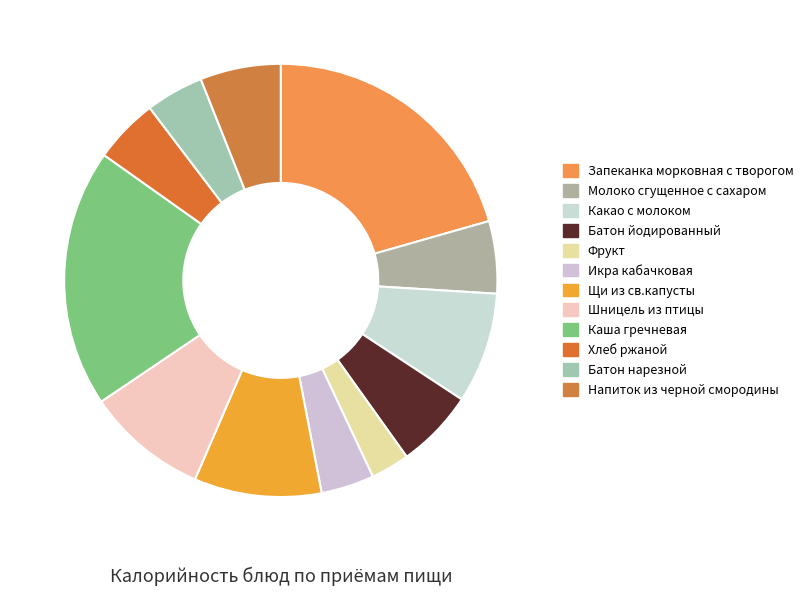

How many segments does this pie chart have?

12